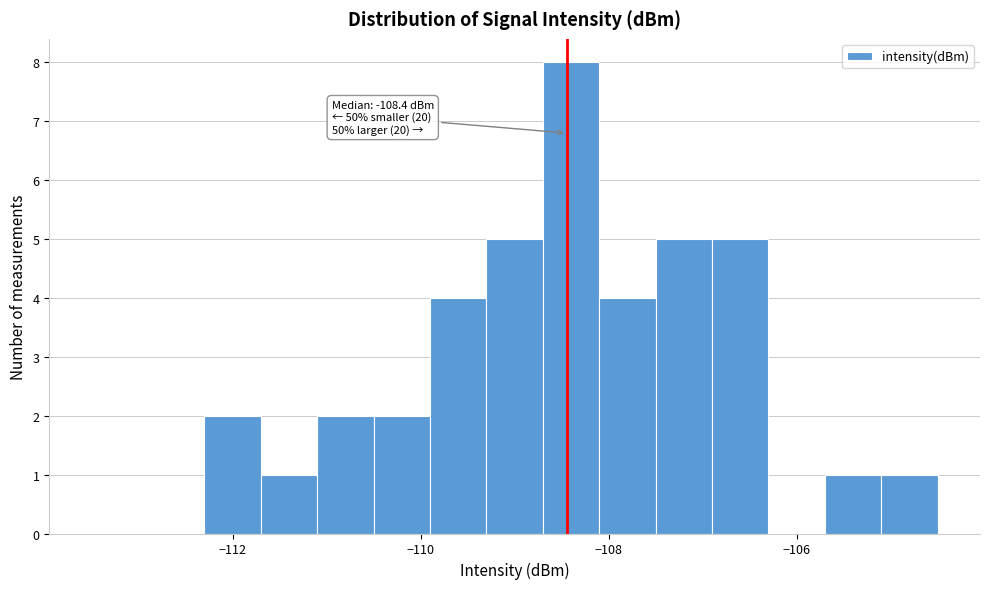

Around what value on the x-axis is the tallest bar? Give the approximate position of its centre, as read against the axis.

-108.4